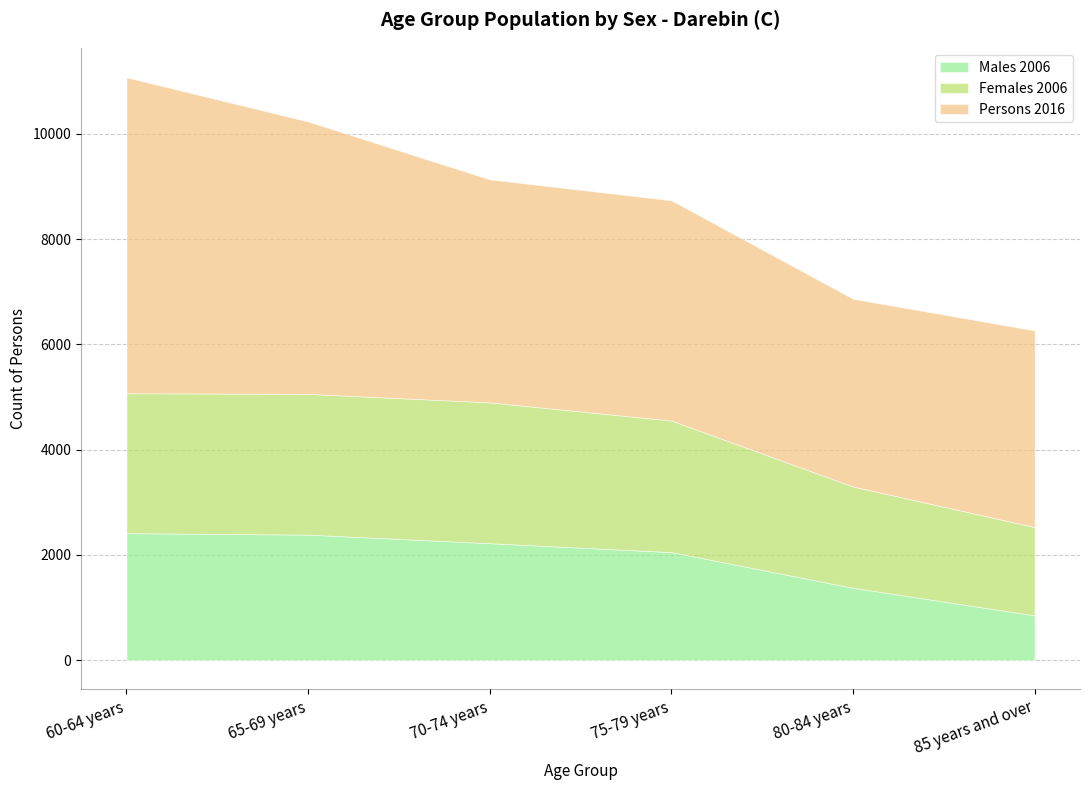

What is the difference between the maximum and minimum values in the Males 2006 series?

1562